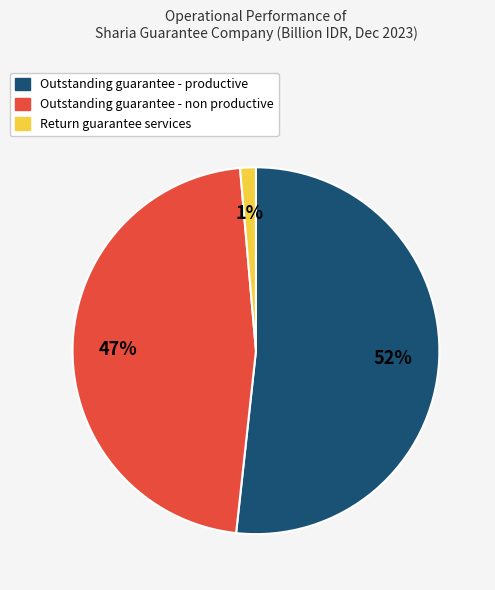

How many segments does this pie chart have?

3